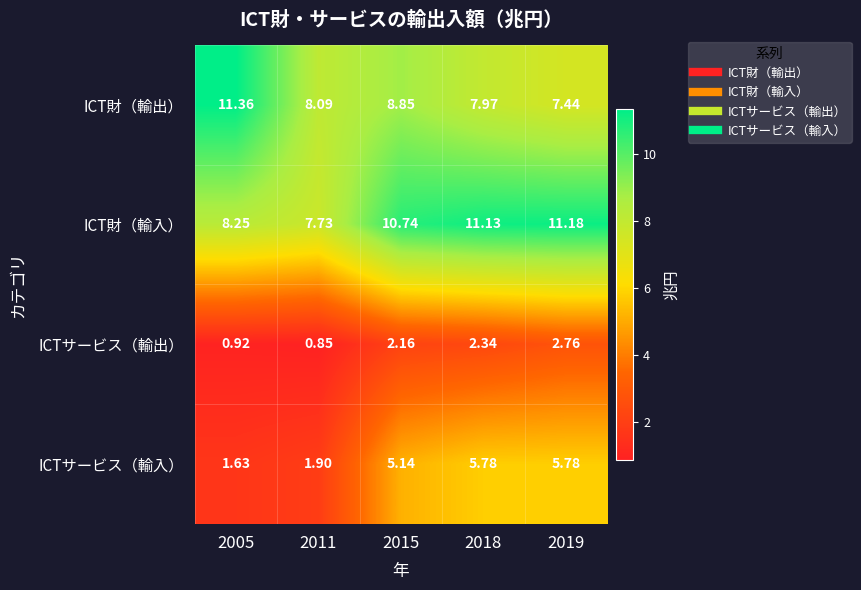

Which series has the largest total across all categories?

ICT財（輸入）